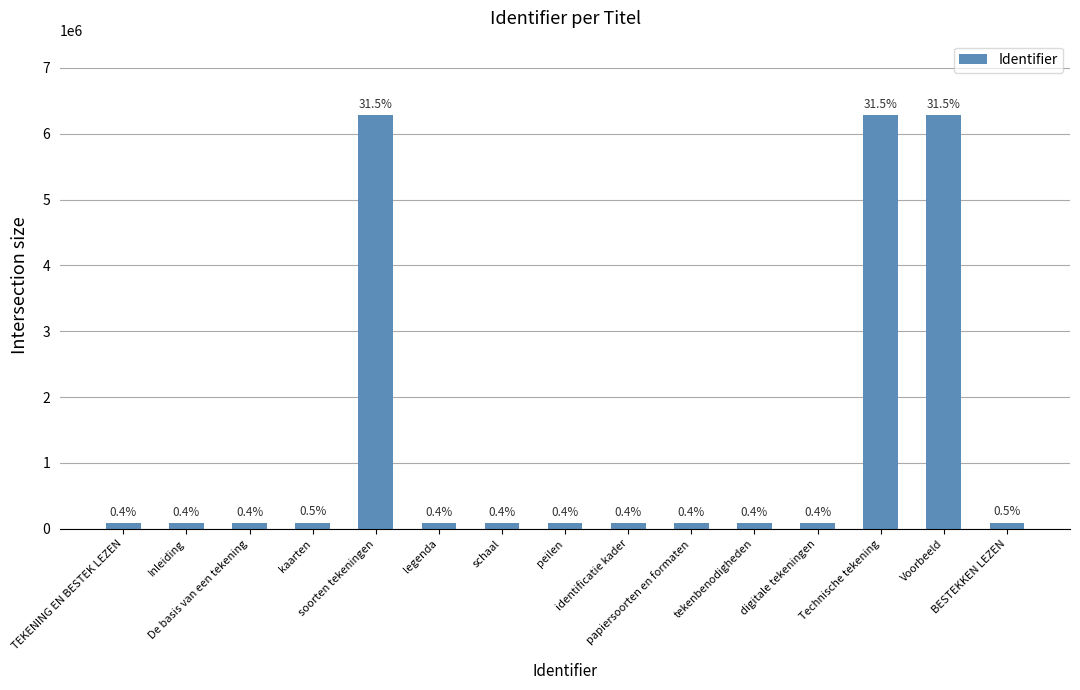

What value does the data have at legenda?

88578